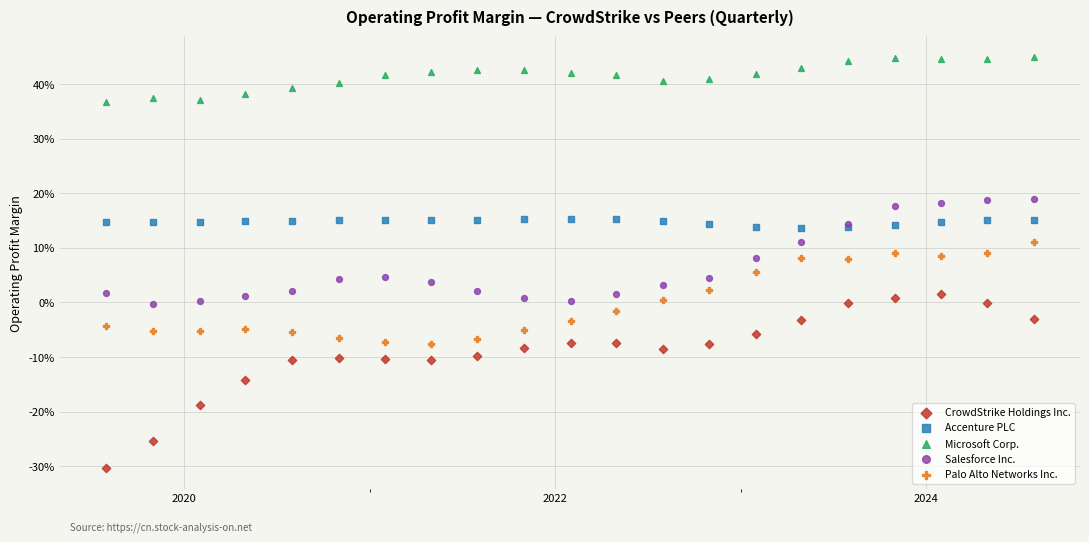

Which series has the largest Y range (max minus min)?

CrowdStrike Holdings Inc.